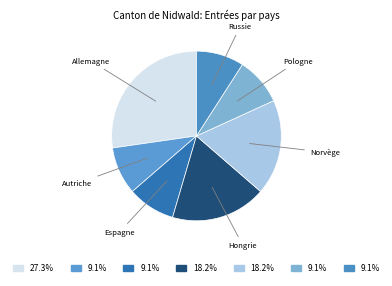

Is Pologne the majority of the pie?

No